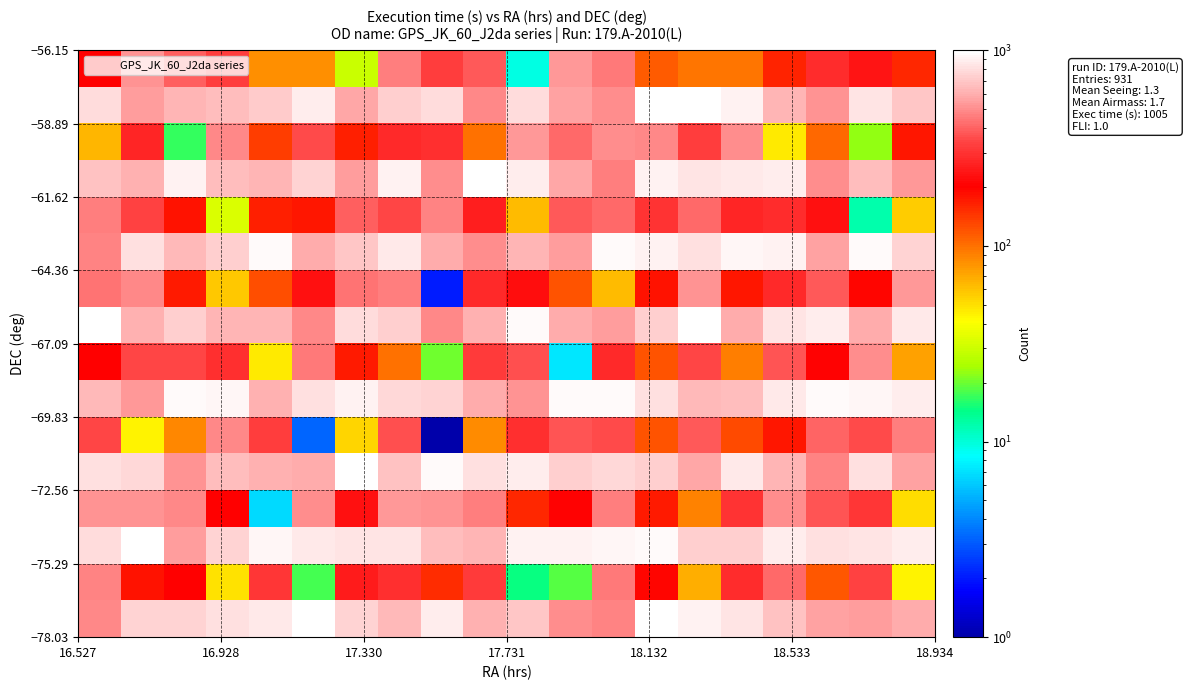

How many series are shown in this chart?

16